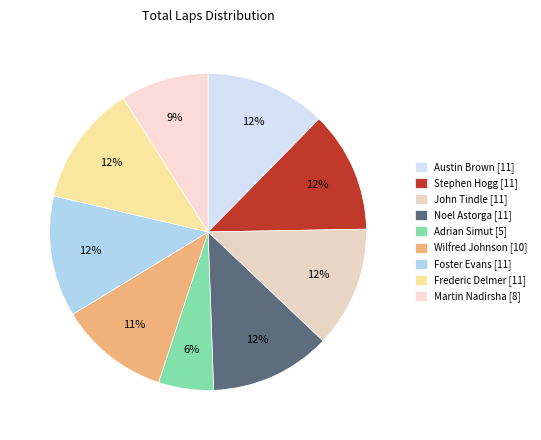

To the nearest percent, what is the difference between the largest and smallest slice percentages?

7%